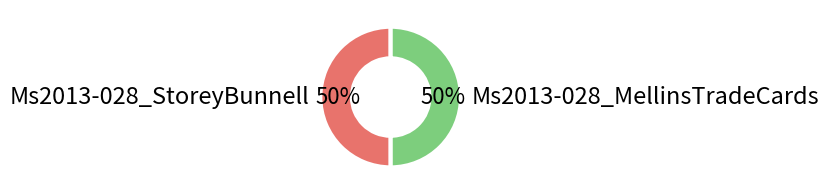

To the nearest percent, what portion does Ms2013-028_StoreyBunnell represent?

50%